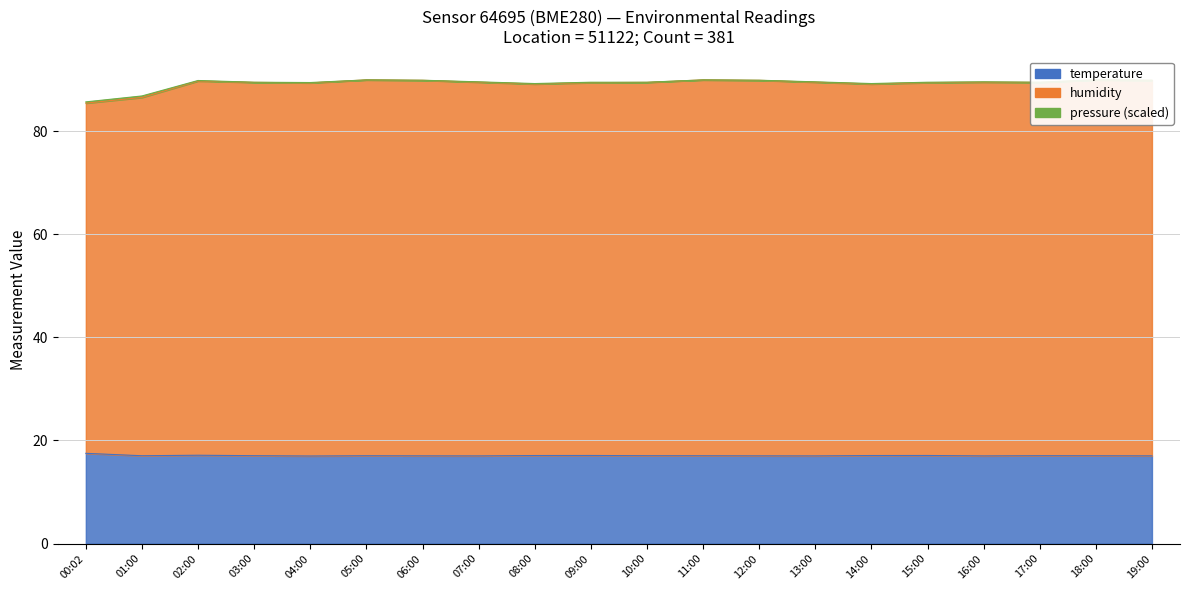

In humidity, how many points are lower than both neighbors (excluding endpoints)?

4